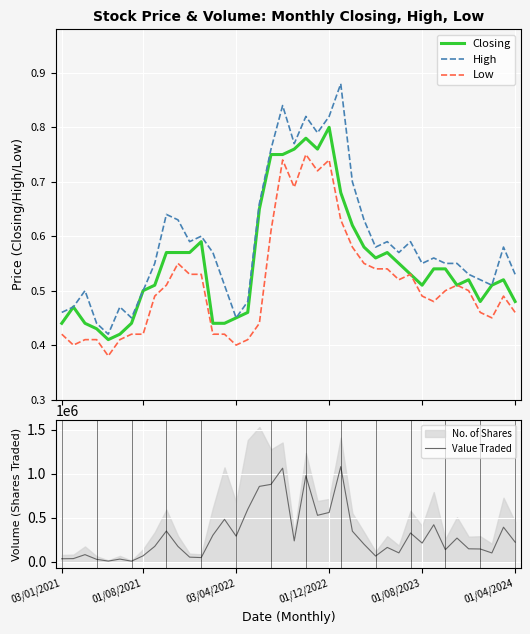

Which category has the highest value in the Low series?

21